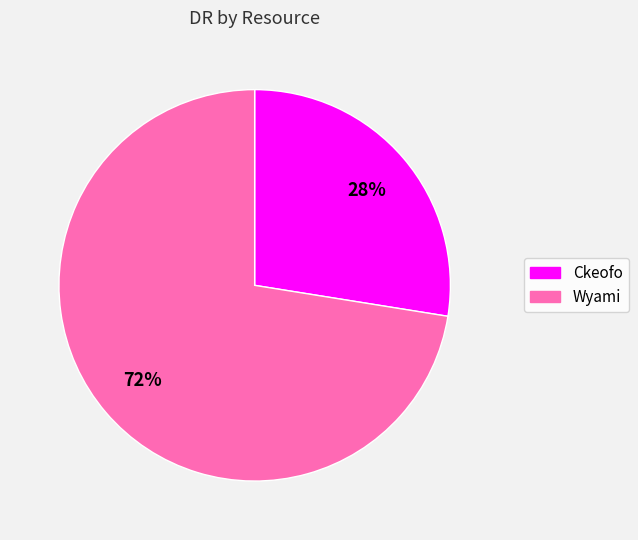

Is there any slice that represents more than half of the pie?

Yes